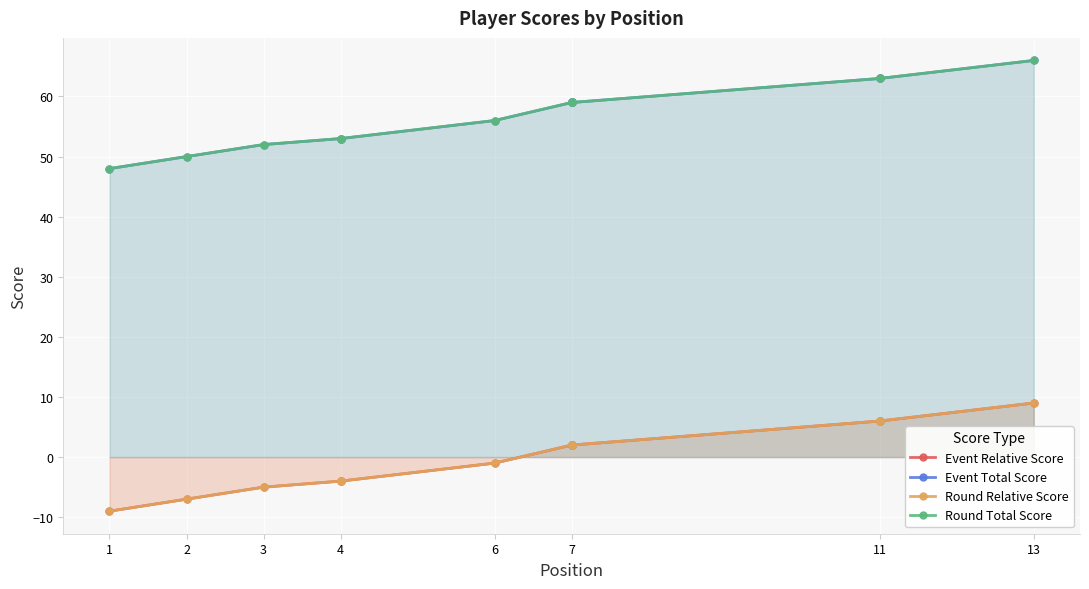

What is the value of the Round Total Score point at the 5th from the left?

53